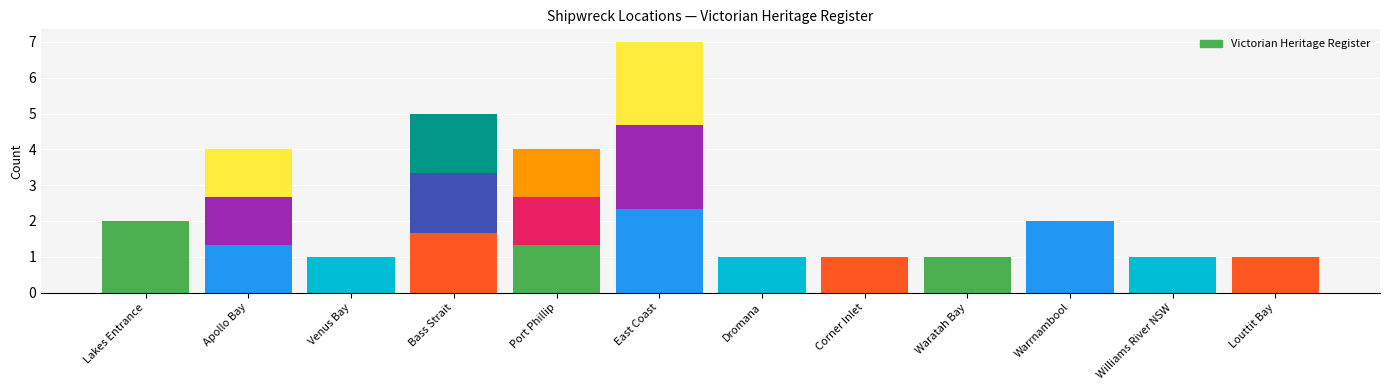

Does the chart contain any negative values?

No